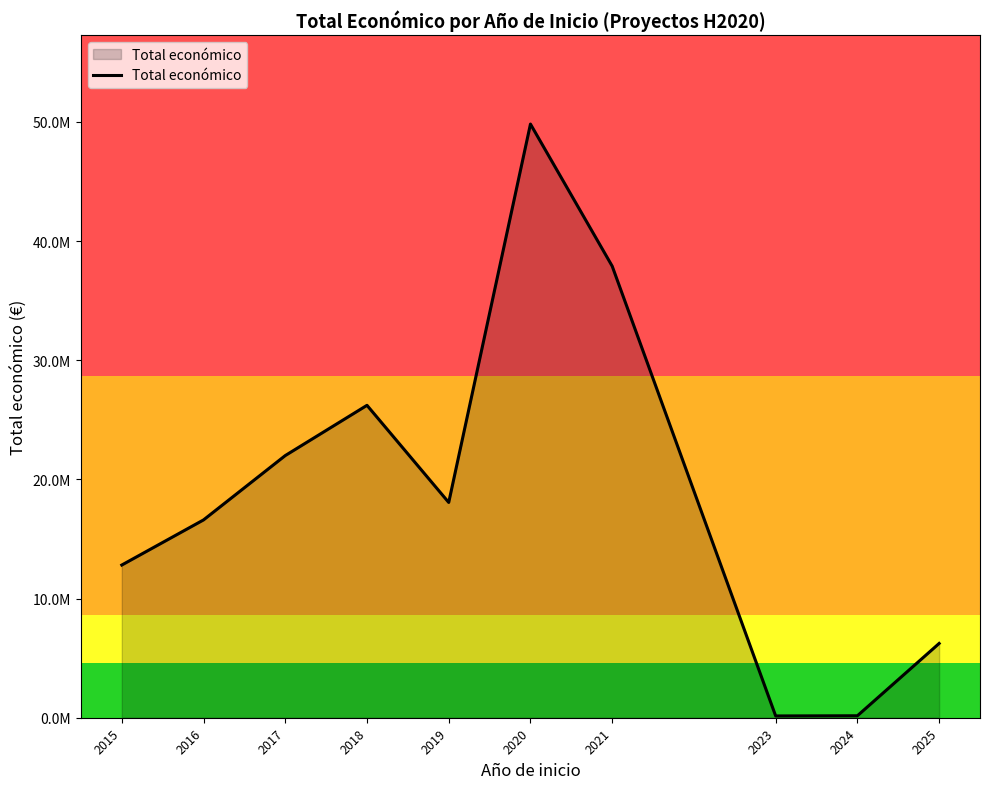

Is it true that the value at 2025 is 4050047?

False